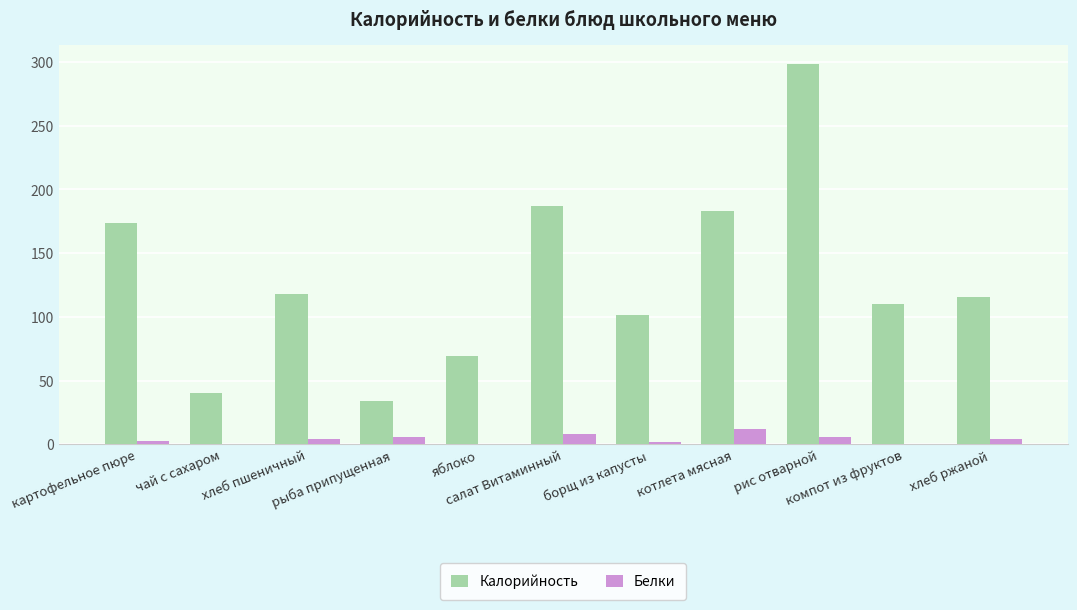

Which series has the largest total across all categories?

Калорийность